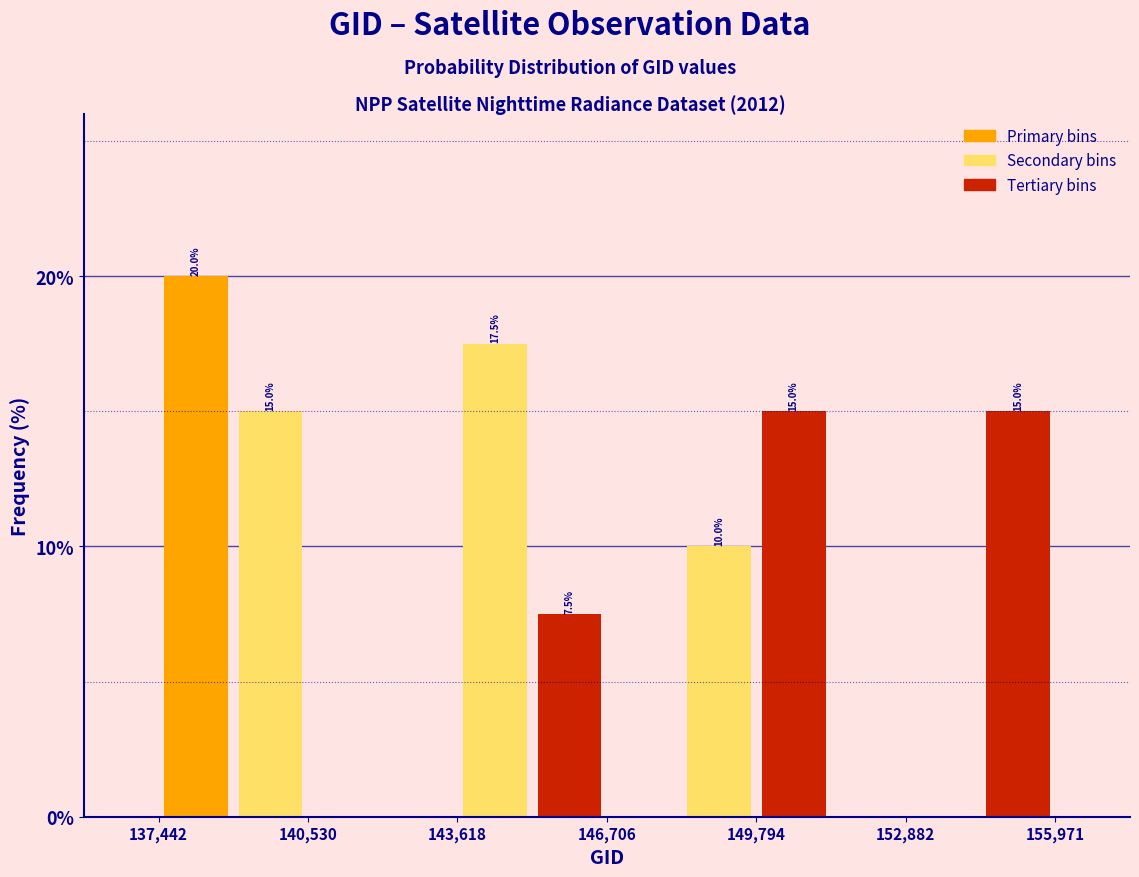

Read against the x-axis, roughly where is the centre of the tallest bar?

138000